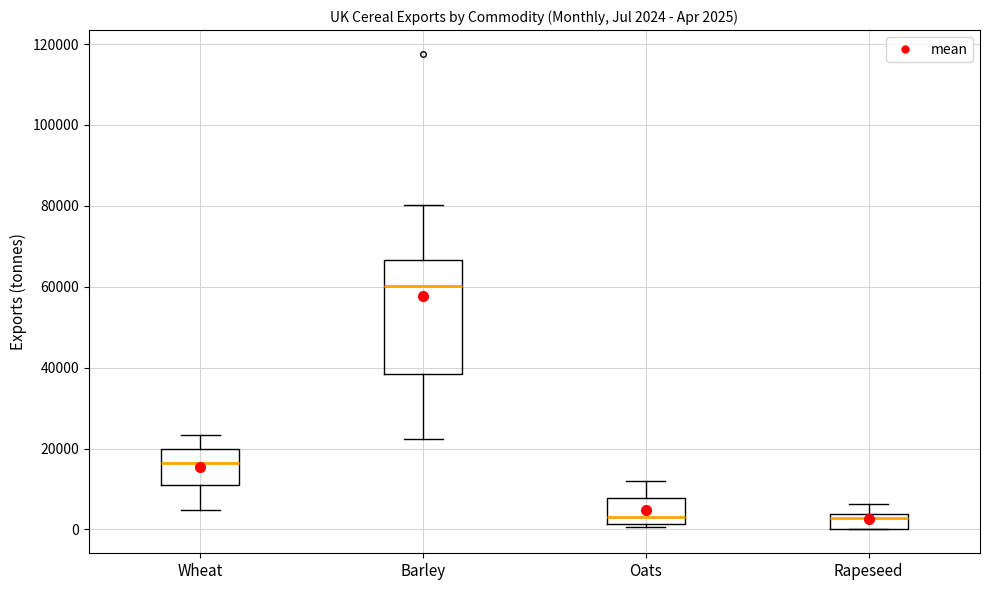

Which box is the tallest, from its lower edge to its upper edge?

Barley